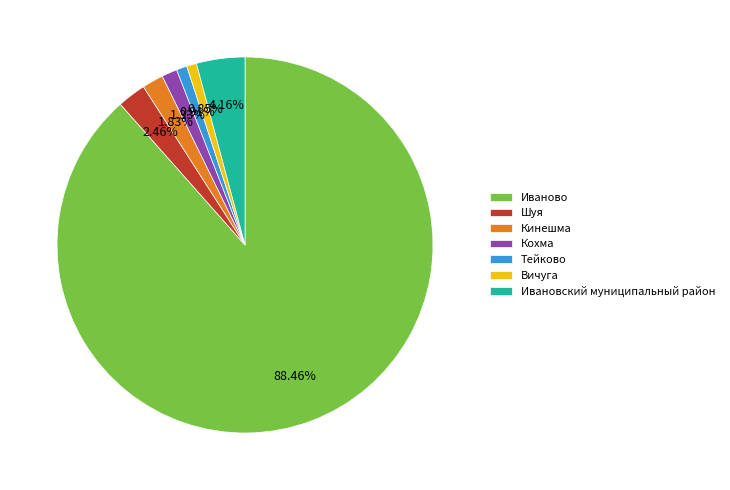

To the nearest percent, what is the difference between the Тейково and Шуя slice percentages?

2%